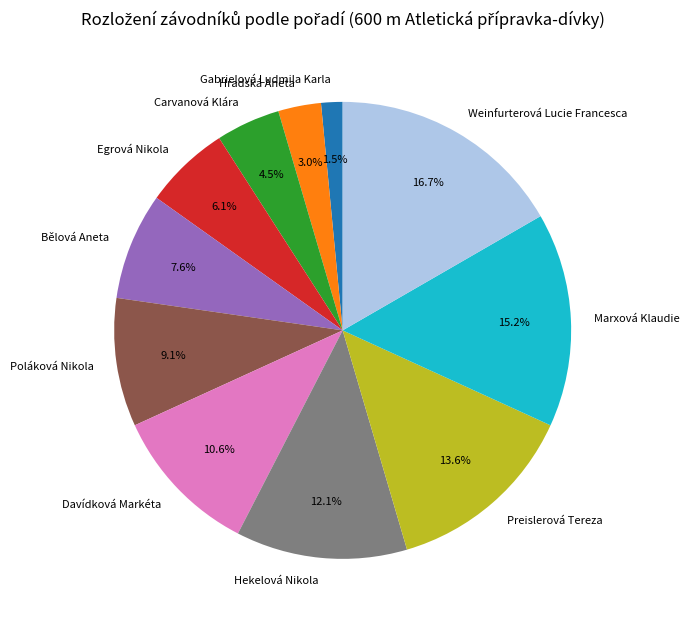

Is Bělová Aneta the majority of the pie?

No